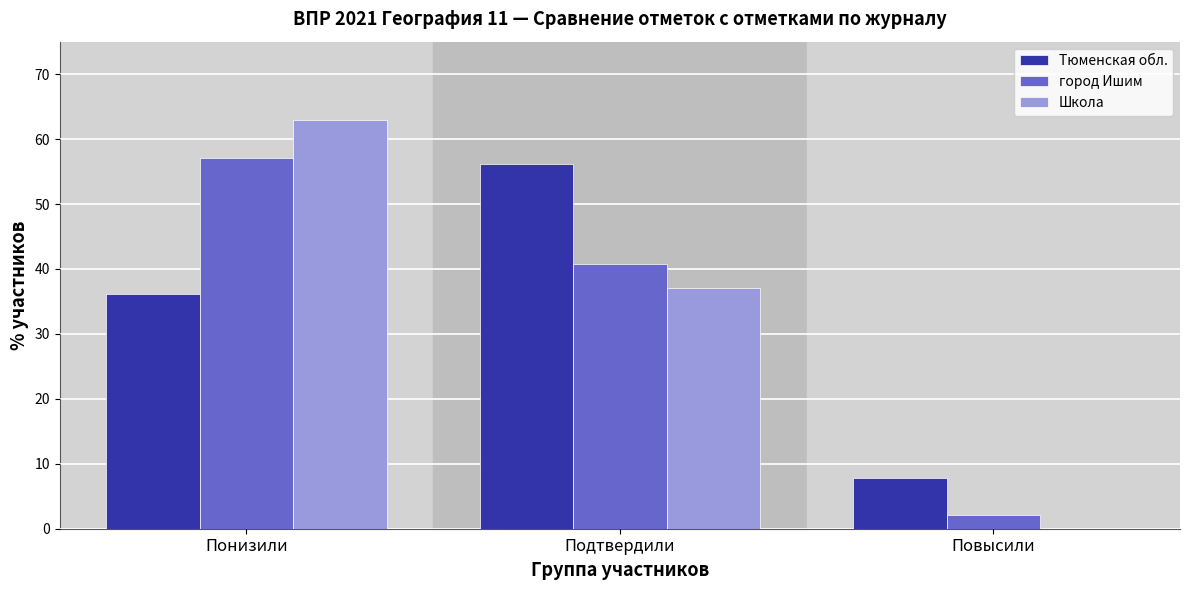

Reading left to right, what are all the values shown in this chart?

Тюменская обл.: Понизили=36.1	Подтвердили=56.1	Повысили=7.8
город Ишим: Понизили=57.0	Подтвердили=40.8	Повысили=2.2
Школа: Понизили=62.9	Подтвердили=37.1	Повысили=0.0